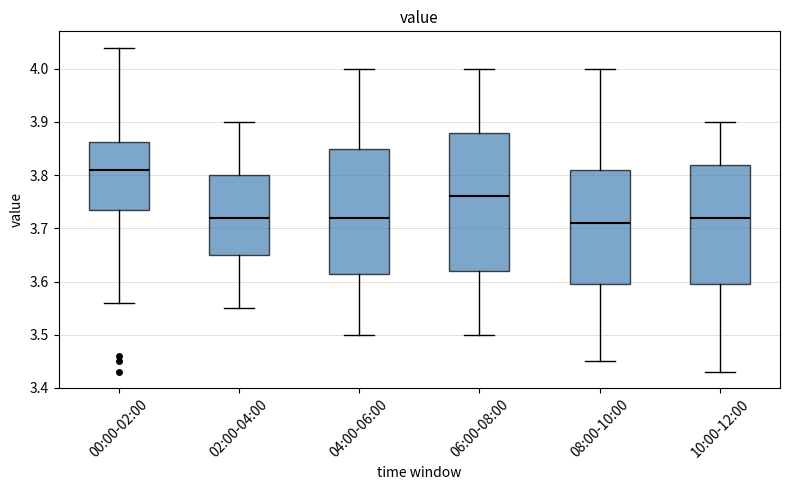

Which box's median line is the highest?

00:00-02:00